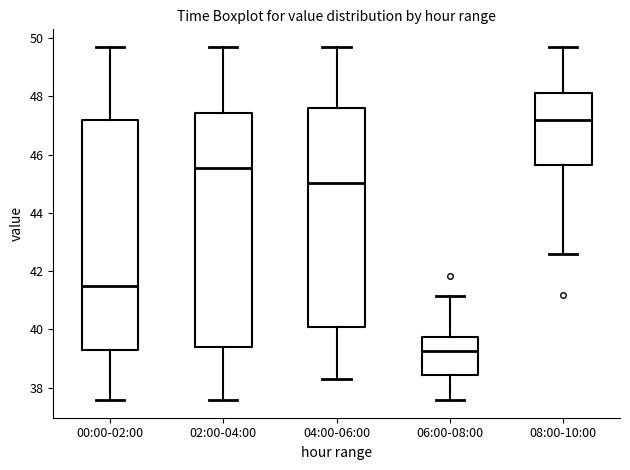

Where does the upper whisker of the box for 04:00-06:00 end on the y-axis? The values are not printed on the chart, so give them approximately, as read against the axis.

49.8